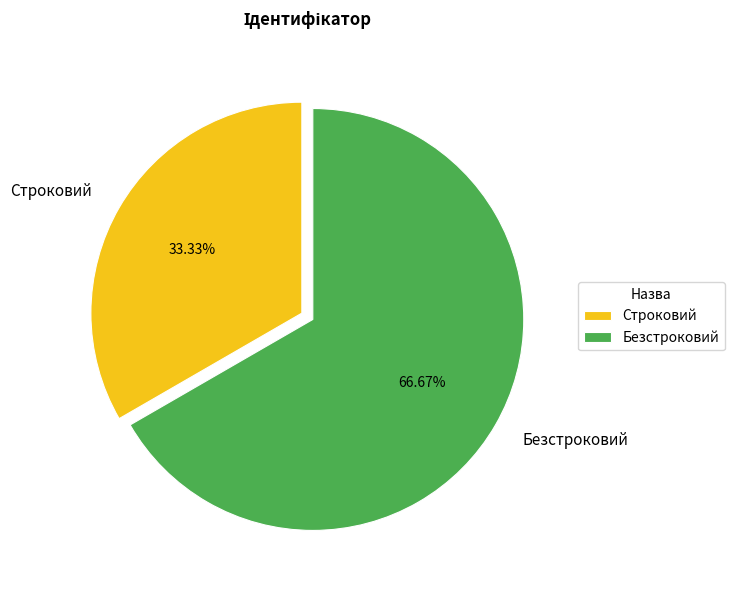

Which has a higher value, Безстроковий or Строковий?

Безстроковий